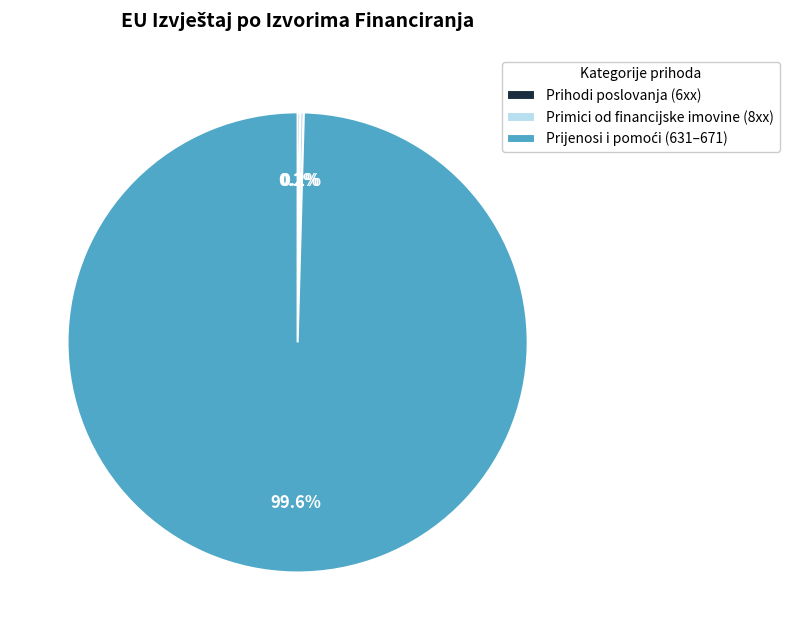

Is there a majority slice in this chart?

Yes